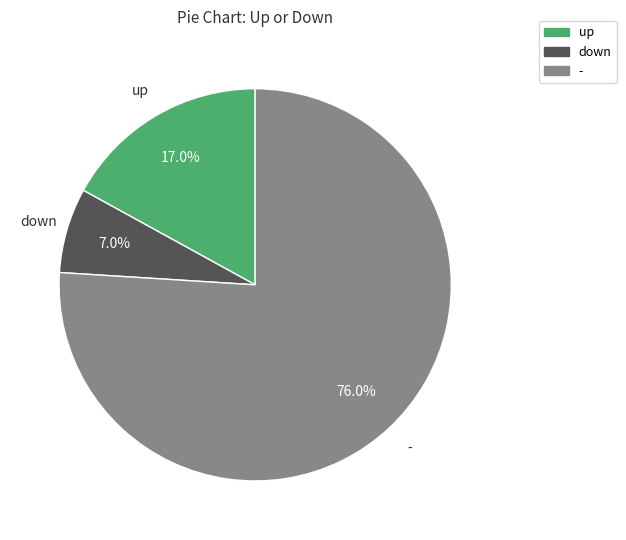

Between up and -, which is larger?

-